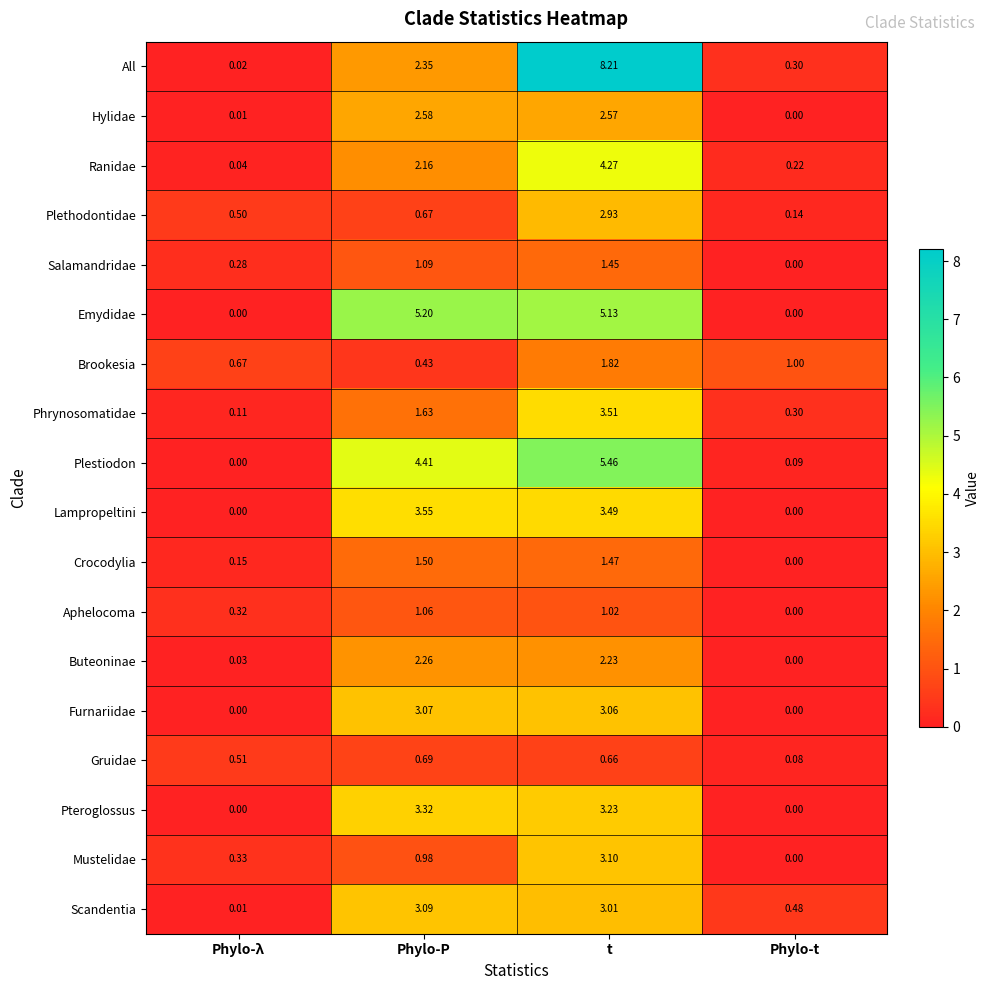

Which series has the largest total across all categories?

All